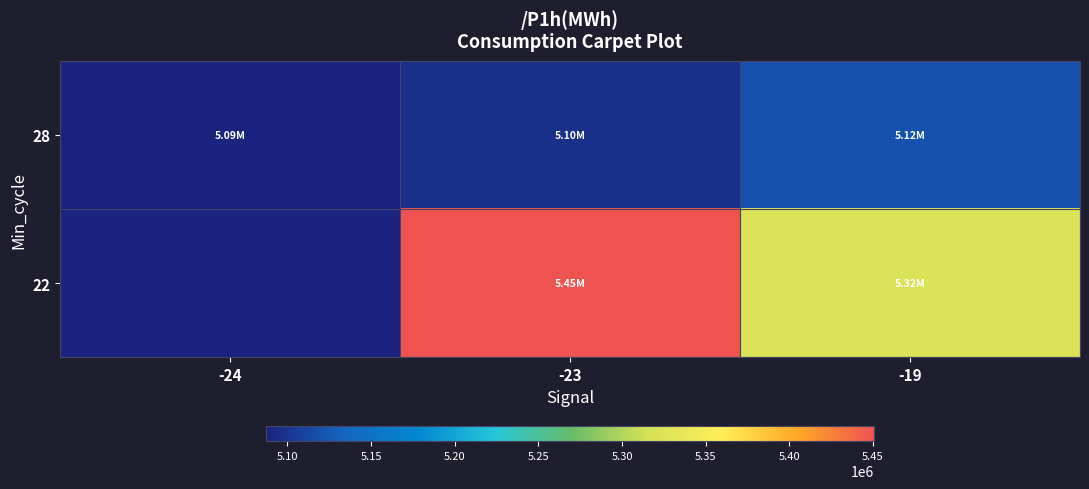

Which series has the widest spread of values?

22